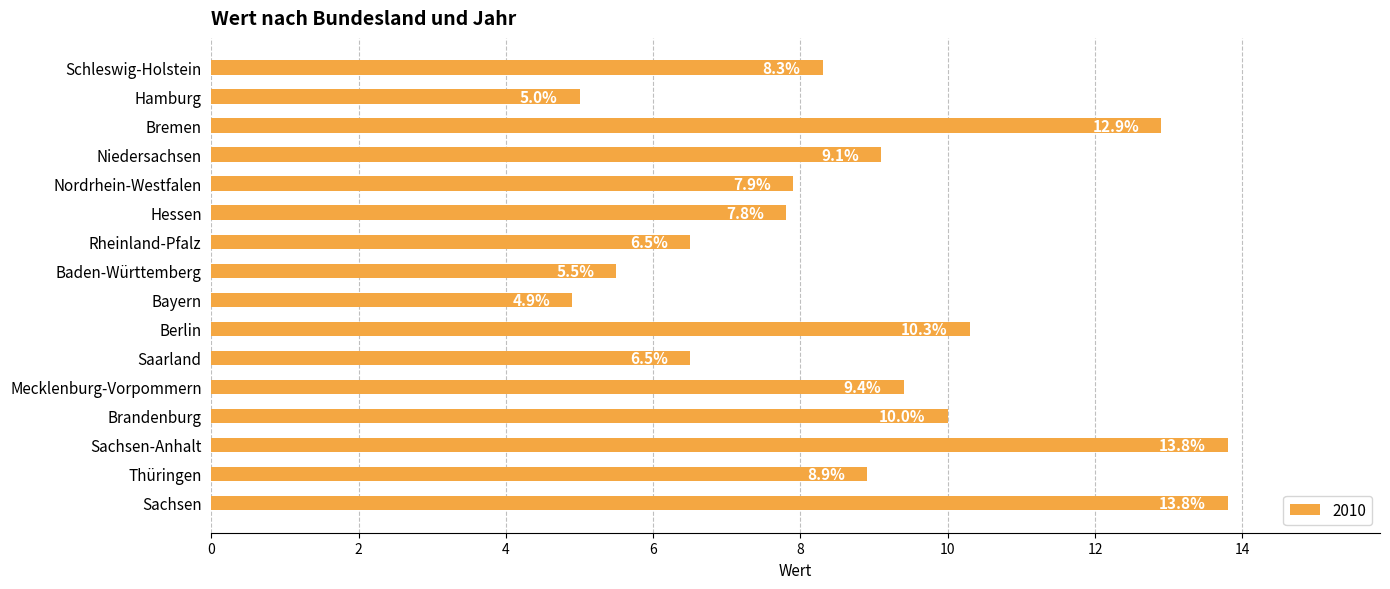

What is the minimum value shown in the chart?

4.9